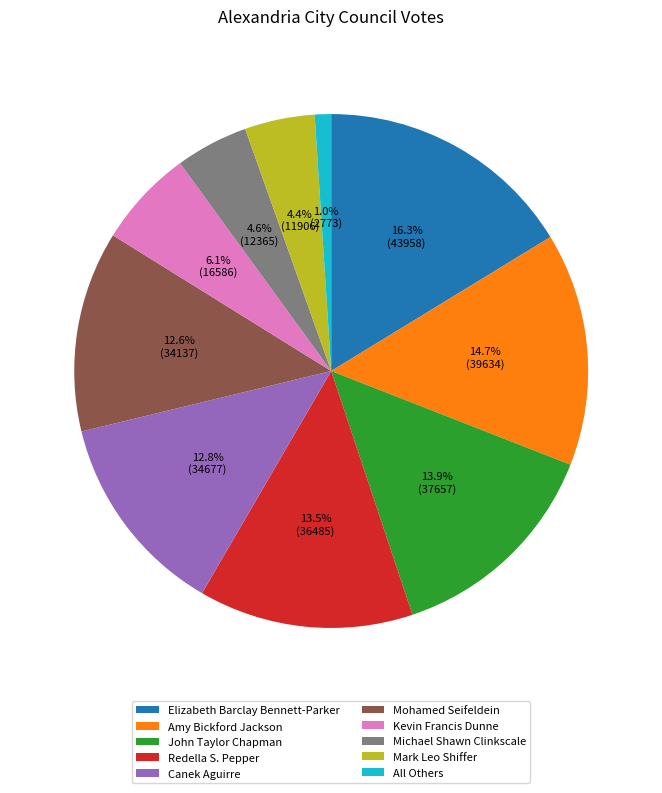

How many segments does this pie chart have?

10